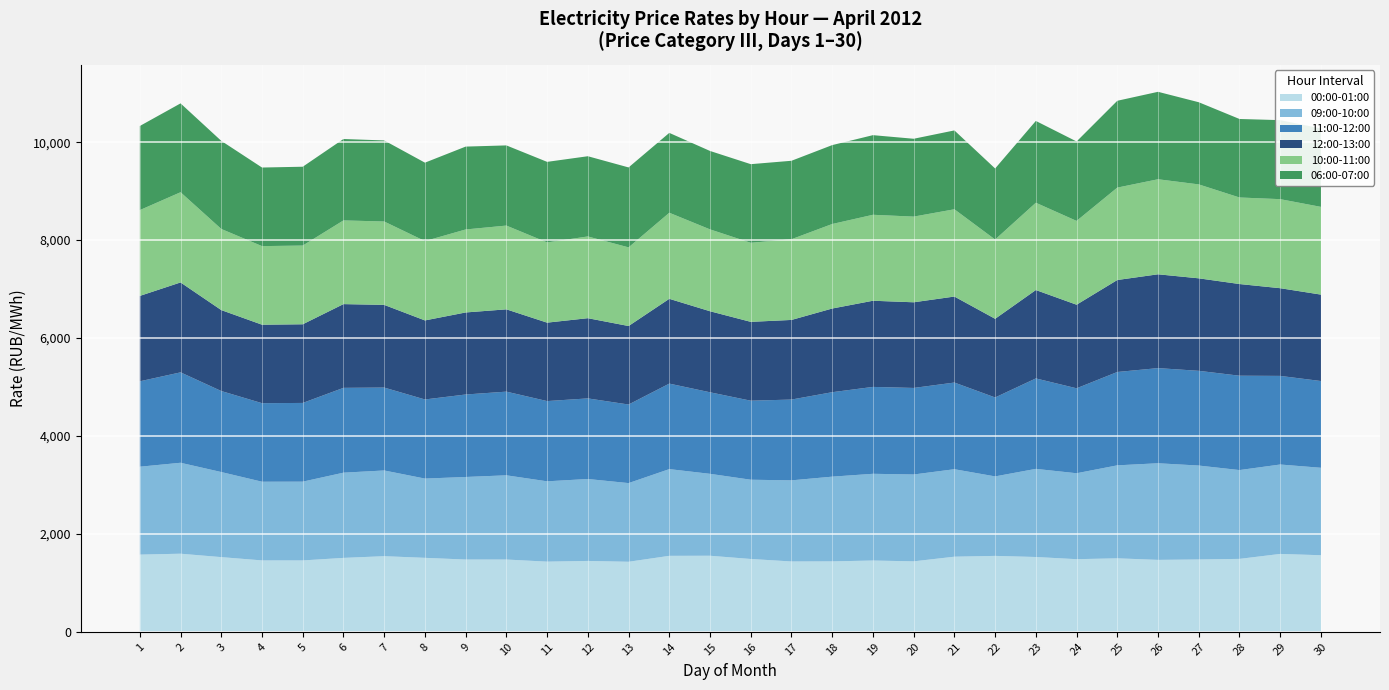

Reading left to right, extract all data points from this chart.

00:00-01:00: 1576.7	1595.2	1525.4	1458.2	1457.8	1509.8	1544.5	1510.9	1476.1	1476.4	1433.2	1447.6	1430.5	1551.7	1553.6	1487.6	1436.6	1438.6	1455.9	1439.2	1534.2	1550.7	1528.0	1483.3	1500.9	1469.1	1477.6	1489.5	1590.8	1564.0
09:00-10:00: 1795.0	1857.3	1737.5	1607.0	1608.8	1740.3	1750.6	1618.6	1686.0	1719.8	1640.3	1673.2	1606.6	1771.1	1672.9	1618.4	1656.6	1730.2	1771.2	1773.7	1786.5	1623.2	1799.8	1755.0	1898.9	1973.3	1918.0	1813.7	1826.0	1786.0
11:00-12:00: 1744.5	1846.6	1654.7	1604.2	1607.8	1732.3	1693.3	1615.8	1684.6	1708.9	1638.8	1646.0	1604.9	1746.4	1665.5	1613.9	1650.2	1724.8	1774.6	1767.5	1770.2	1612.4	1847.3	1735.2	1906.5	1943.2	1934.6	1927.1	1809.7	1771.6
12:00-13:00: 1744.0	1836.4	1653.1	1602.6	1606.4	1710.4	1688.6	1614.2	1675.5	1680.8	1601.8	1638.3	1603.2	1731.6	1655.0	1610.4	1626.0	1709.0	1759.7	1749.4	1756.3	1606.4	1805.2	1706.8	1878.7	1915.9	1889.1	1872.4	1791.0	1765.3
10:00-11:00: 1752.3	1842.3	1656.8	1605.1	1607.7	1709.4	1702.8	1620.3	1695.1	1710.8	1638.6	1669.3	1606.1	1757.8	1671.9	1614.8	1648.7	1726.1	1755.5	1749.8	1782.3	1619.2	1782.9	1711.7	1887.2	1941.2	1918.3	1767.7	1818.7	1791.7
06:00-07:00: 1717.8	1814.6	1799.2	1604.9	1609.9	1662.5	1655.8	1601.7	1692.3	1637.2	1645.1	1638.3	1632.7	1631.1	1601.7	1605.7	1601.9	1611.3	1626.2	1589.9	1610.5	1450.6	1670.6	1622.2	1773.3	1785.8	1678.0	1603.3	1613.8	1602.0